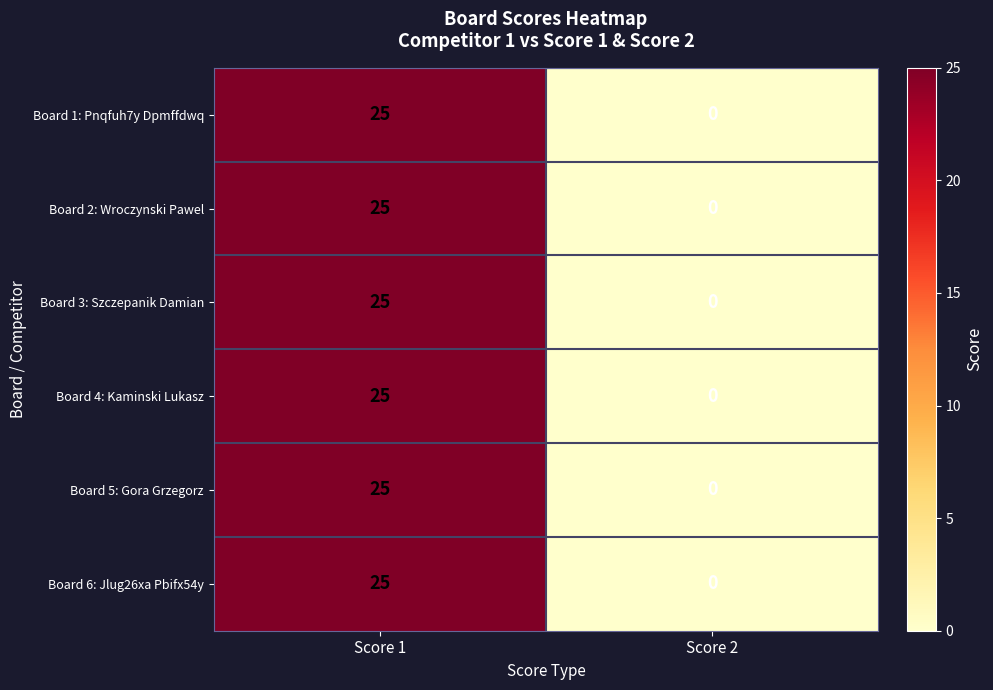

Count the number of categories in the chart.

2